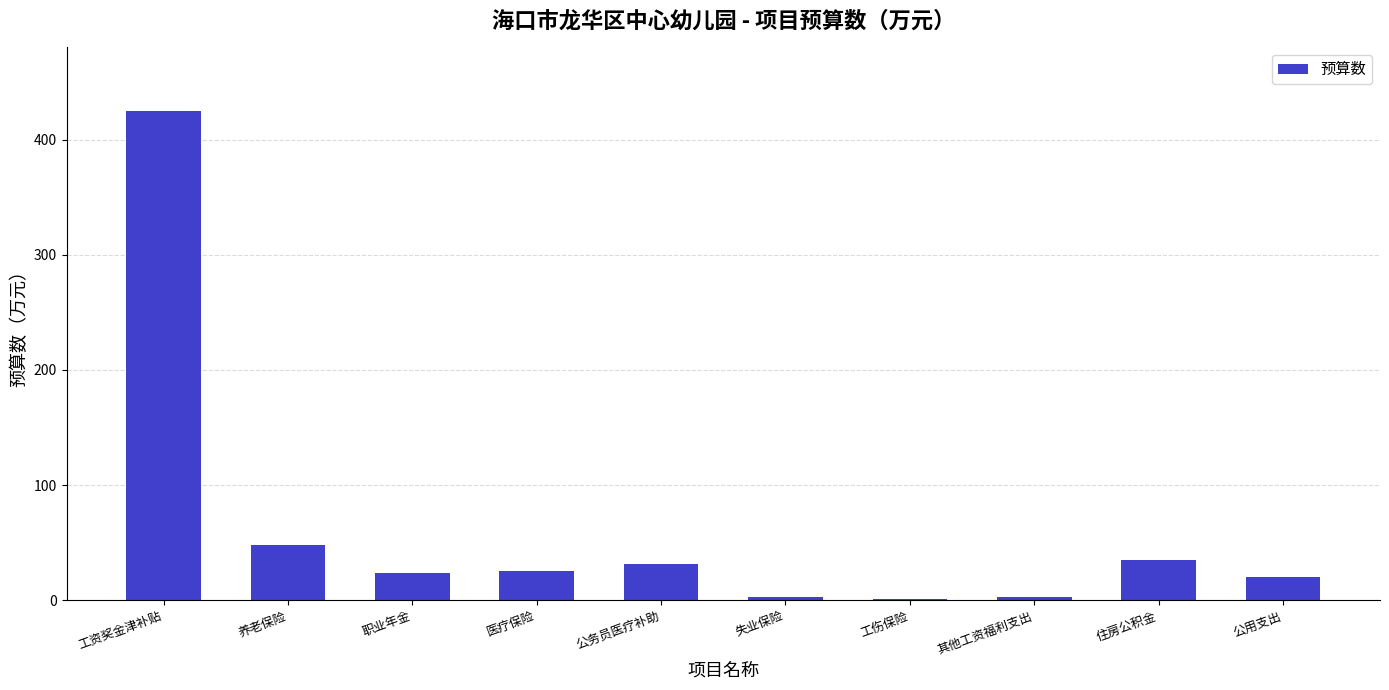

Is it true that the value at 公务员医疗补助 is 31.9?

True